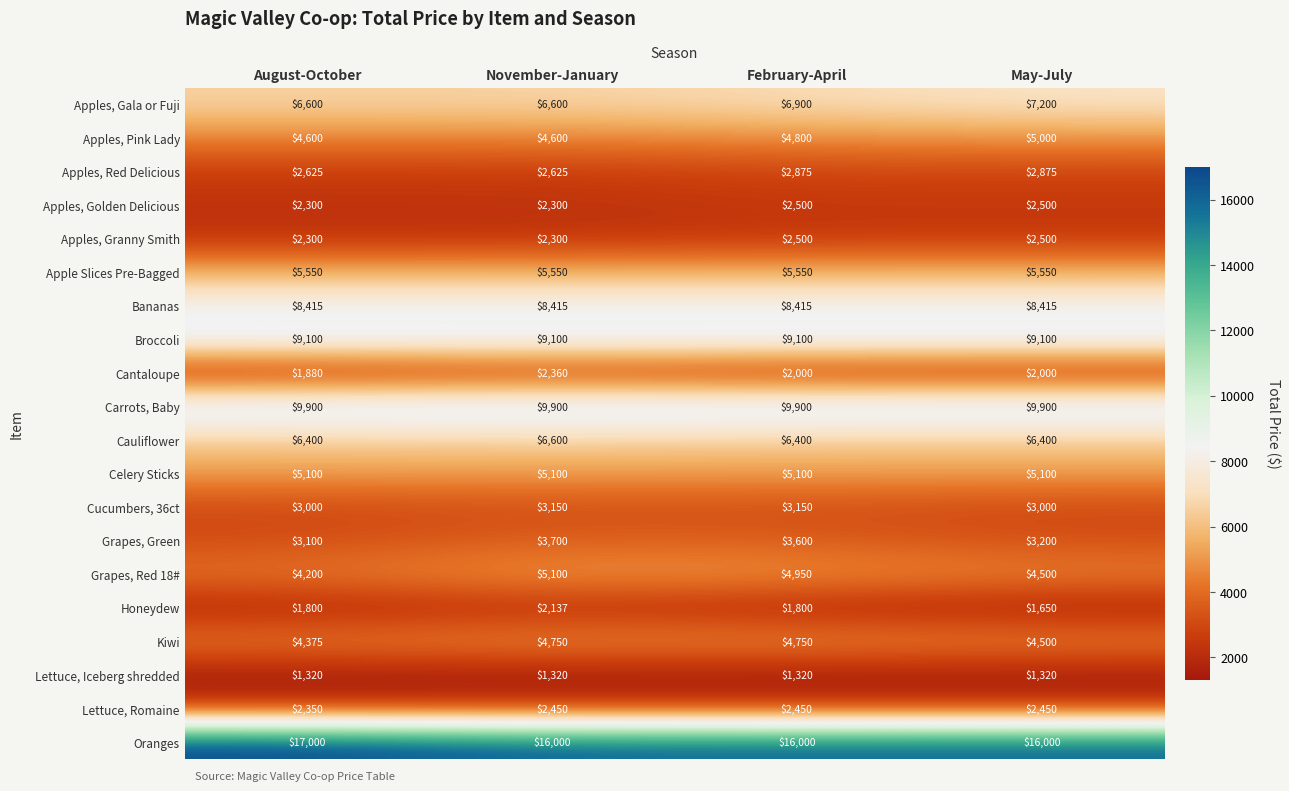

What is the minimum value shown in the chart?

1320